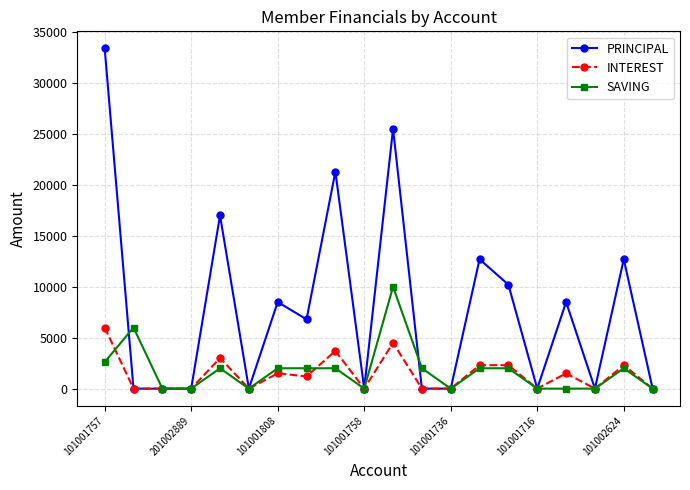

Rank the series by their maximum value, from highest to lowest.

PRINCIPAL, SAVING, INTEREST